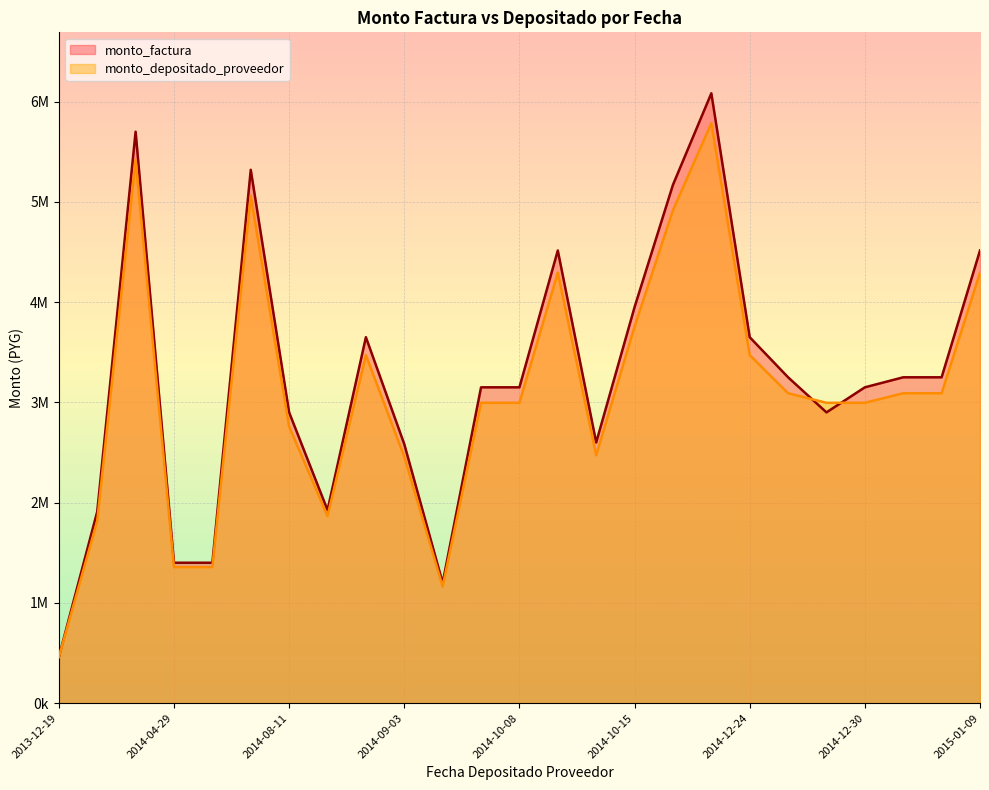

True or false: monto_factura has a value of 1400000 at 2014-04-29.

True